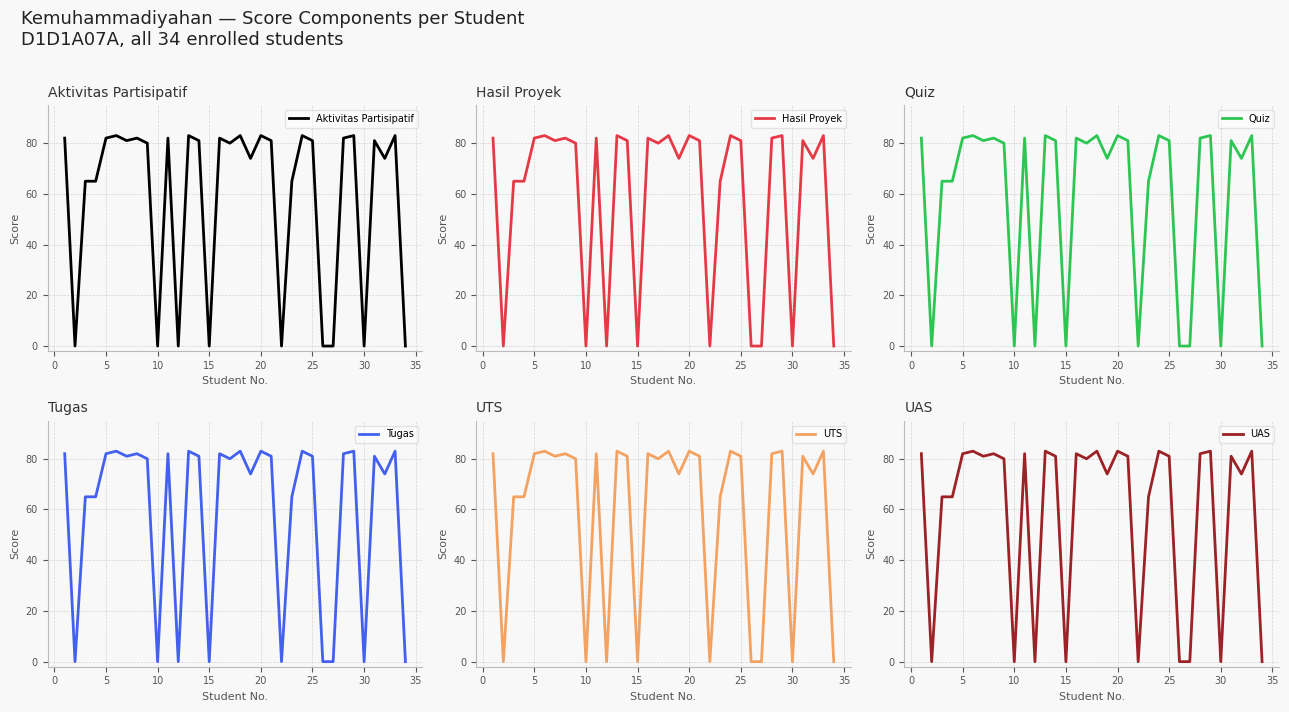

Is it true that Hasil Proyek equals 82 at 5?

True